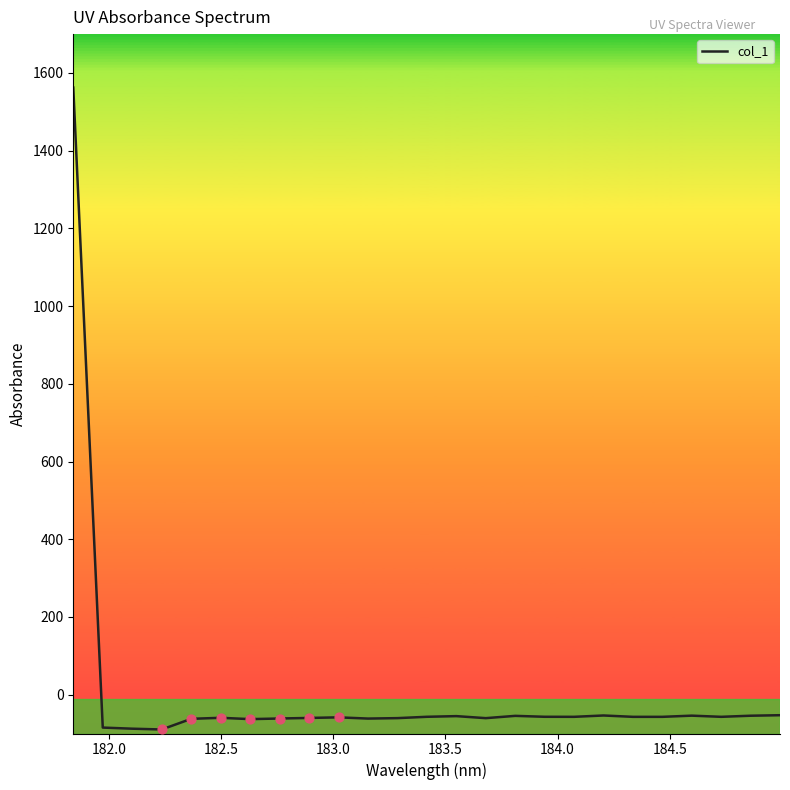

What is the greatest value displayed?

1562.3